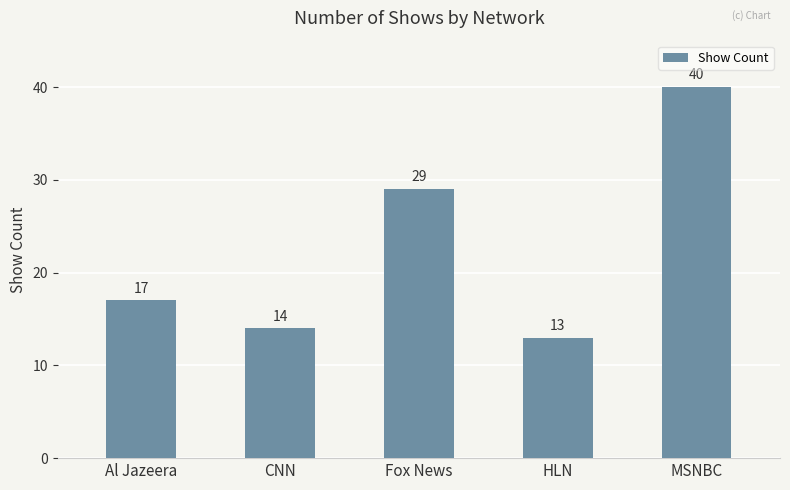

Read the value at Al Jazeera.

17